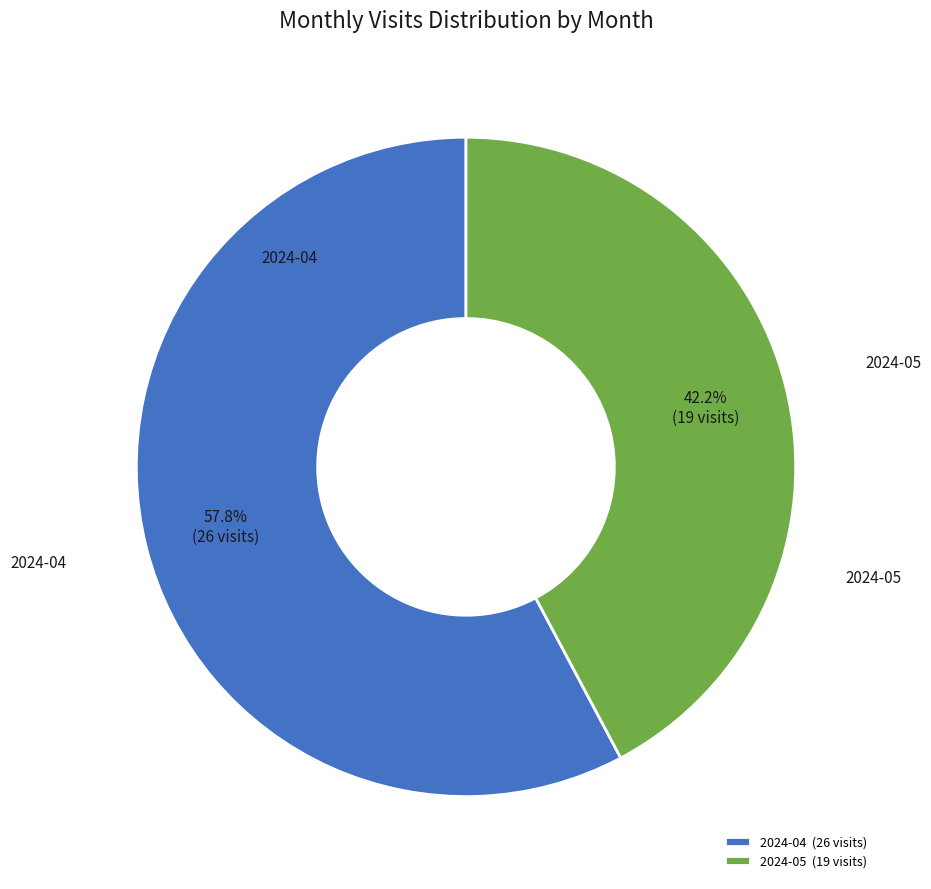

To the nearest percent, what is the combined percentage of 2024-05 and 2024-04?

100%